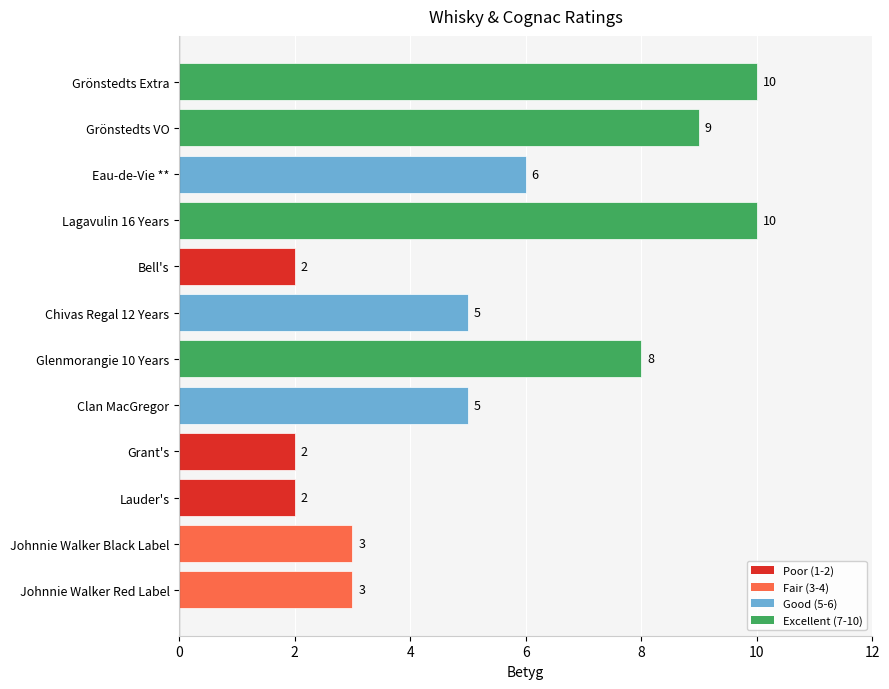

What is the difference between the second highest and minimum values?

8